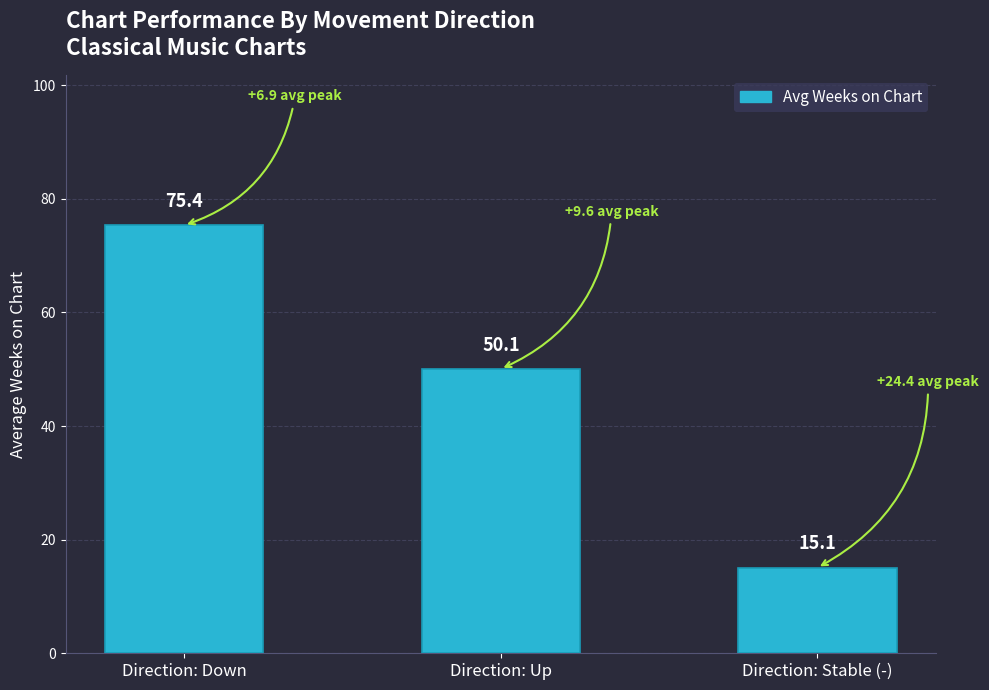

True or false: the data shows 50.1 at Direction: Up.

True